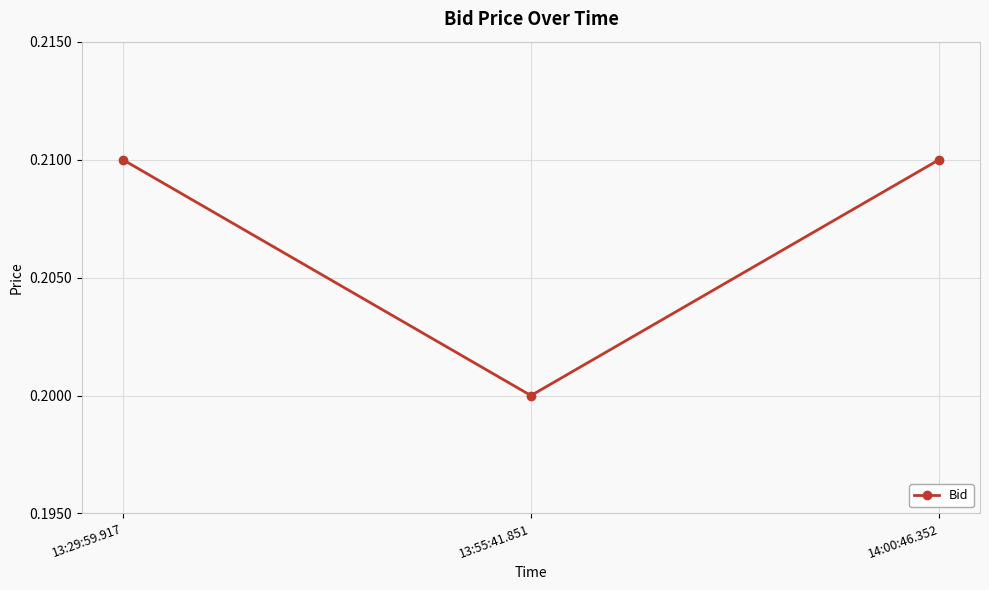

Where is the data nearest to the value 0?

13:55:41.851